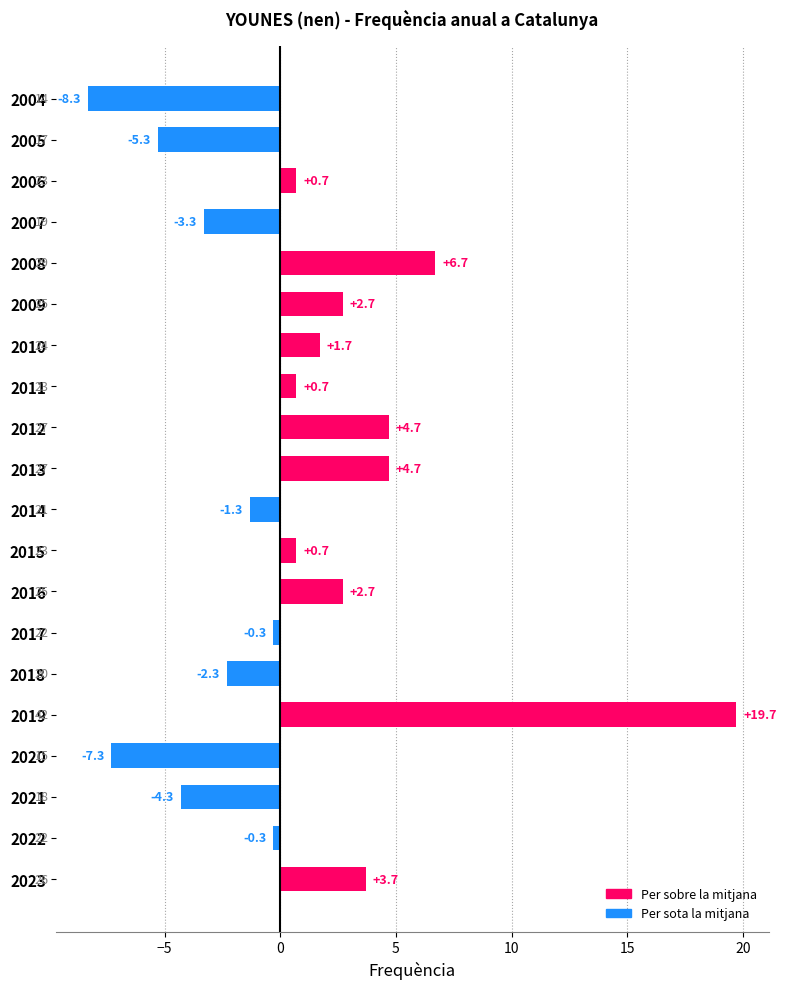

What is the sum of all values?

16.0